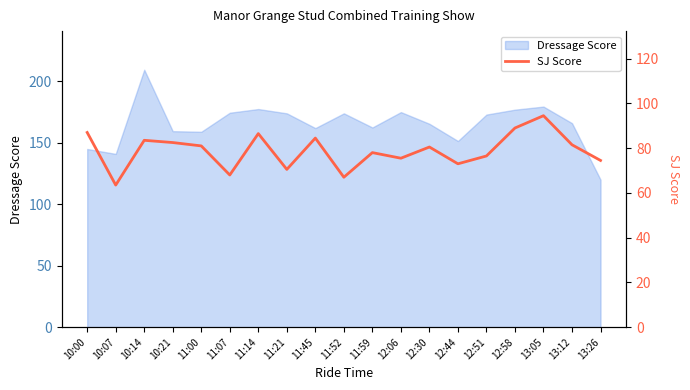

Which category has the lowest value across all series?

10:07